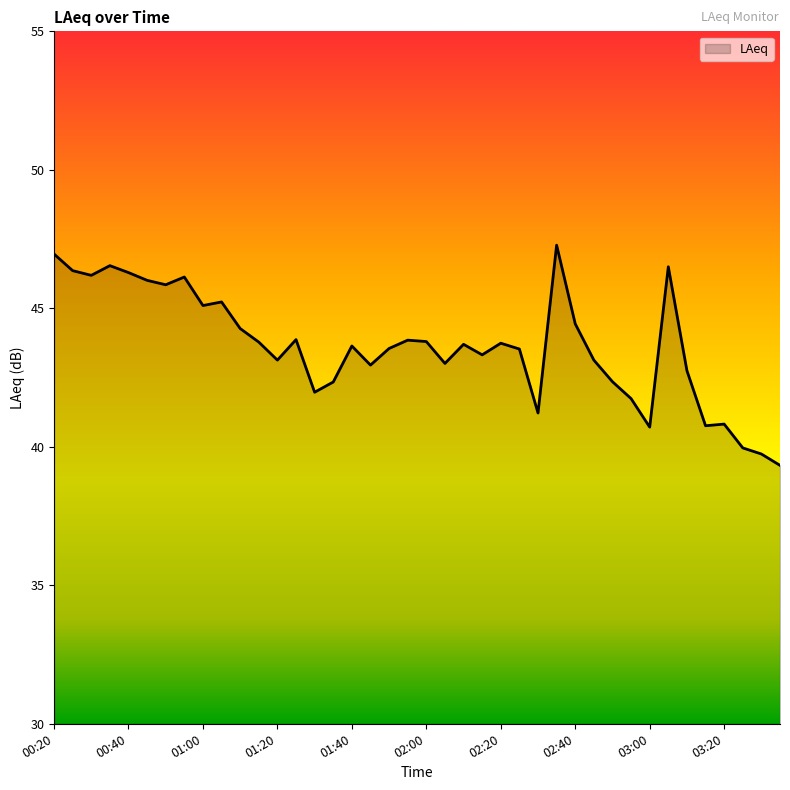

What is the minimum value shown in the chart?

39.3